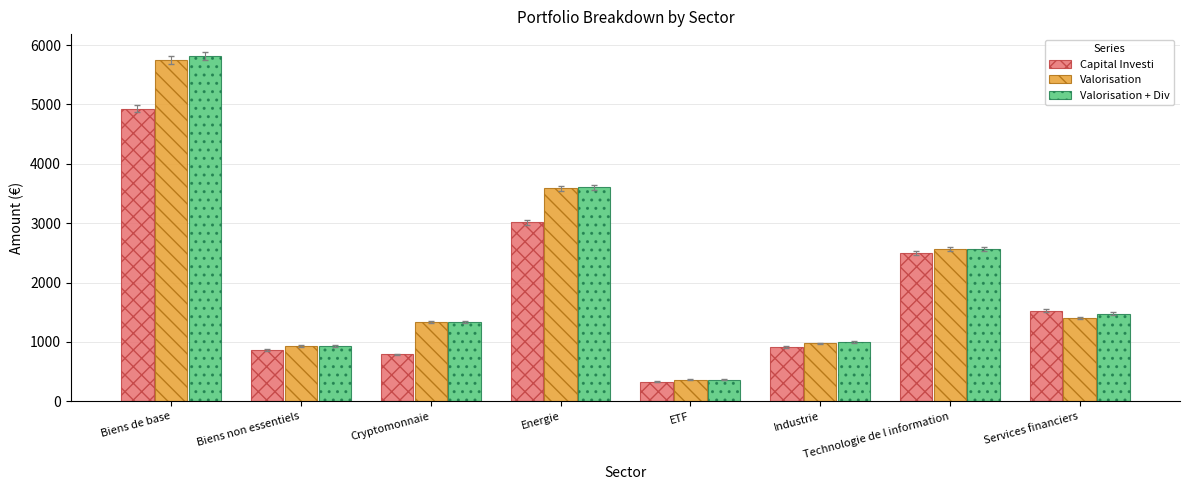

What are all the series names shown in the legend?

Capital Investi, Valorisation, Valorisation + Div